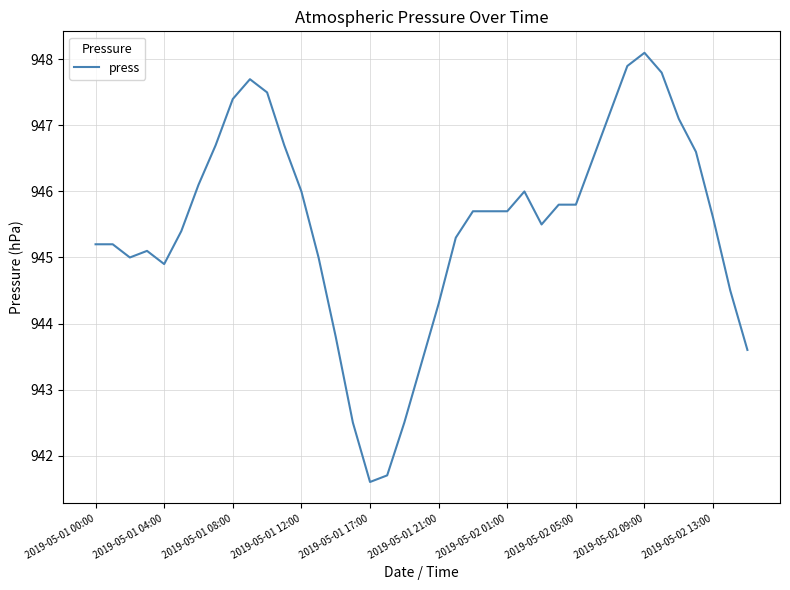

What is the greatest value displayed?

948.1